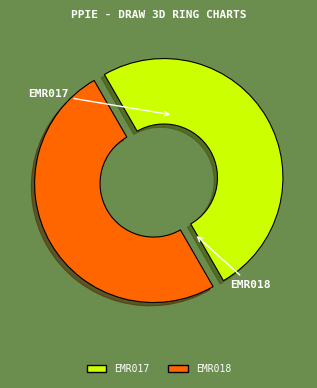

Which slice is the largest?

EMR018